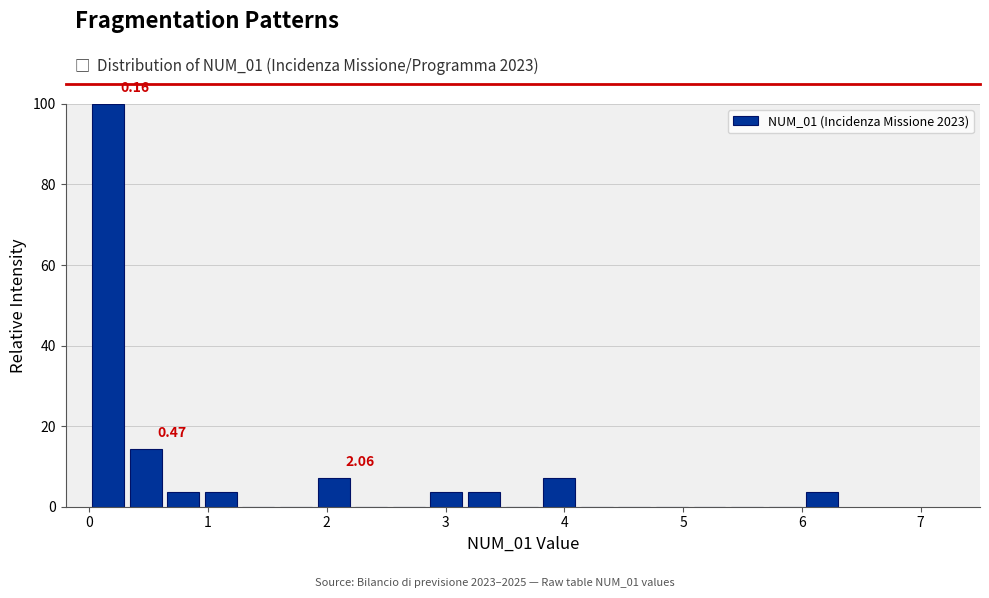

Around what value on the x-axis is the tallest bar? Give the approximate position of its centre, as read against the axis.

0.2